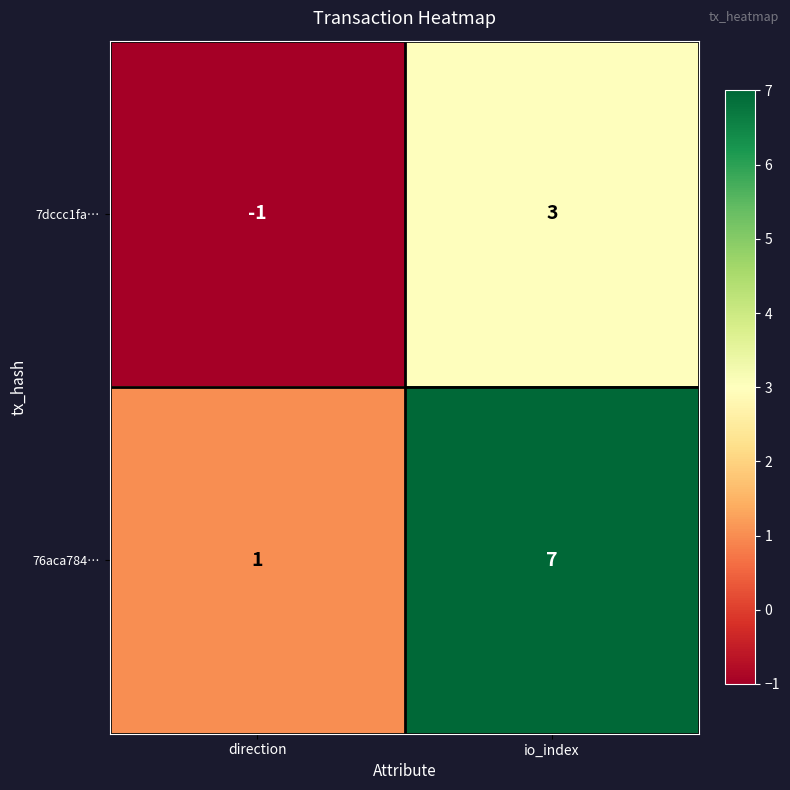

List the series in order of their overall mean, highest first.

76aca784…, 7dccc1fa…